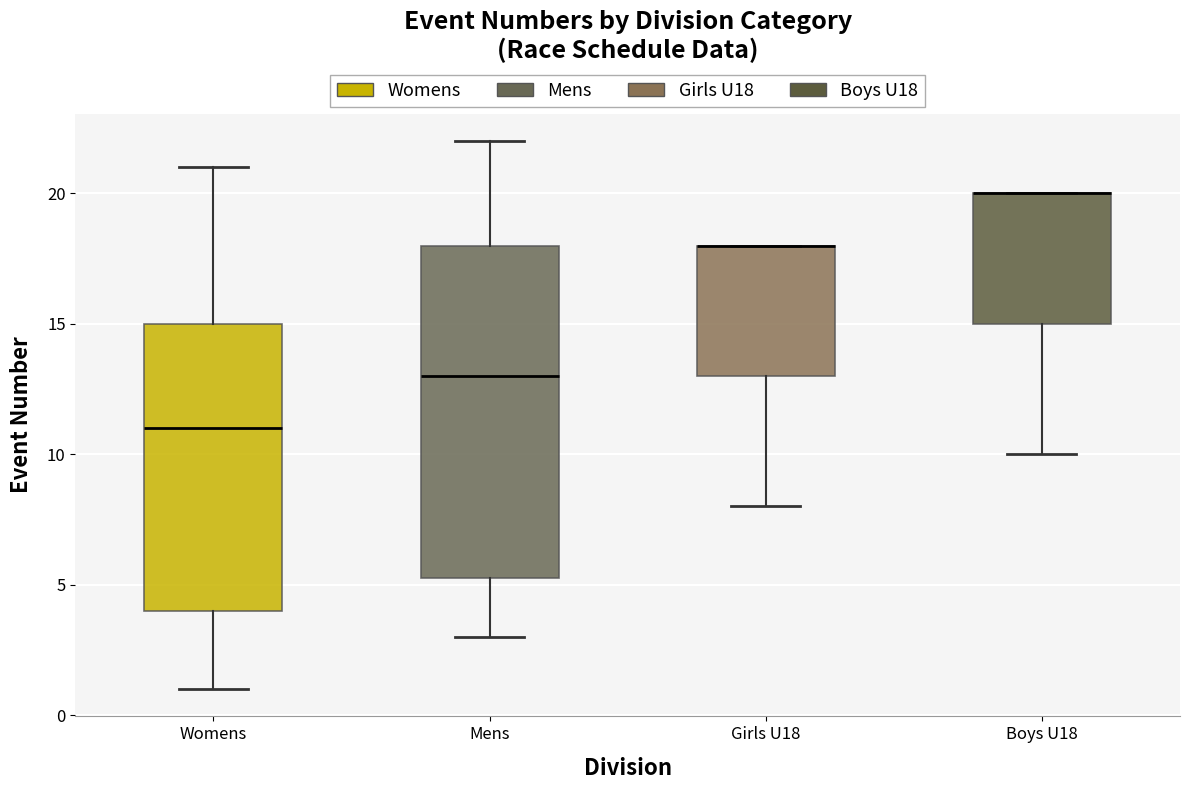

Where does the lower whisker of the box for Boys U18 end on the y-axis? The values are not printed on the chart, so give them approximately, as read against the axis.

10.0